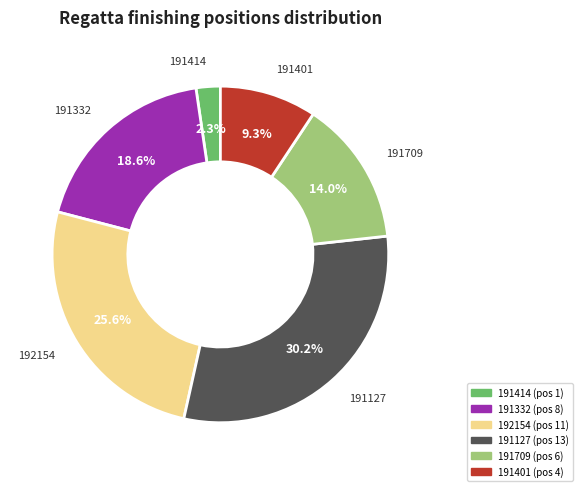

Which has a higher value, 191401 or 192154?

192154